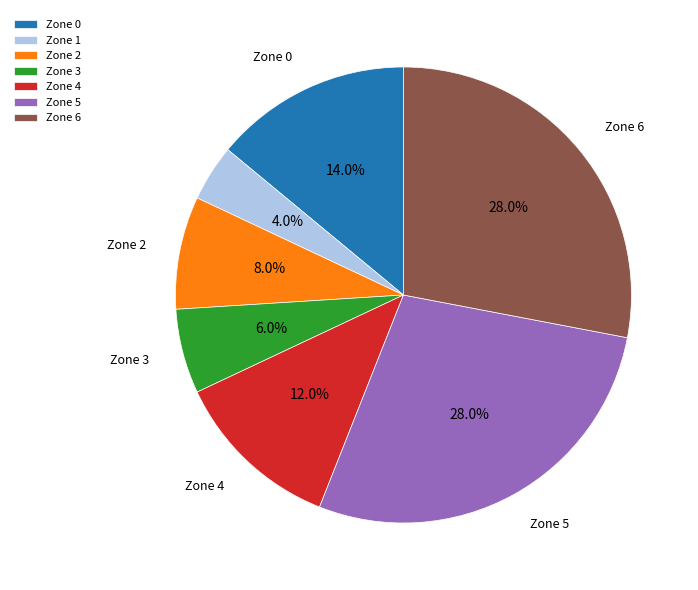

What percentage is the Zone 4 slice, to the nearest percent?

12%